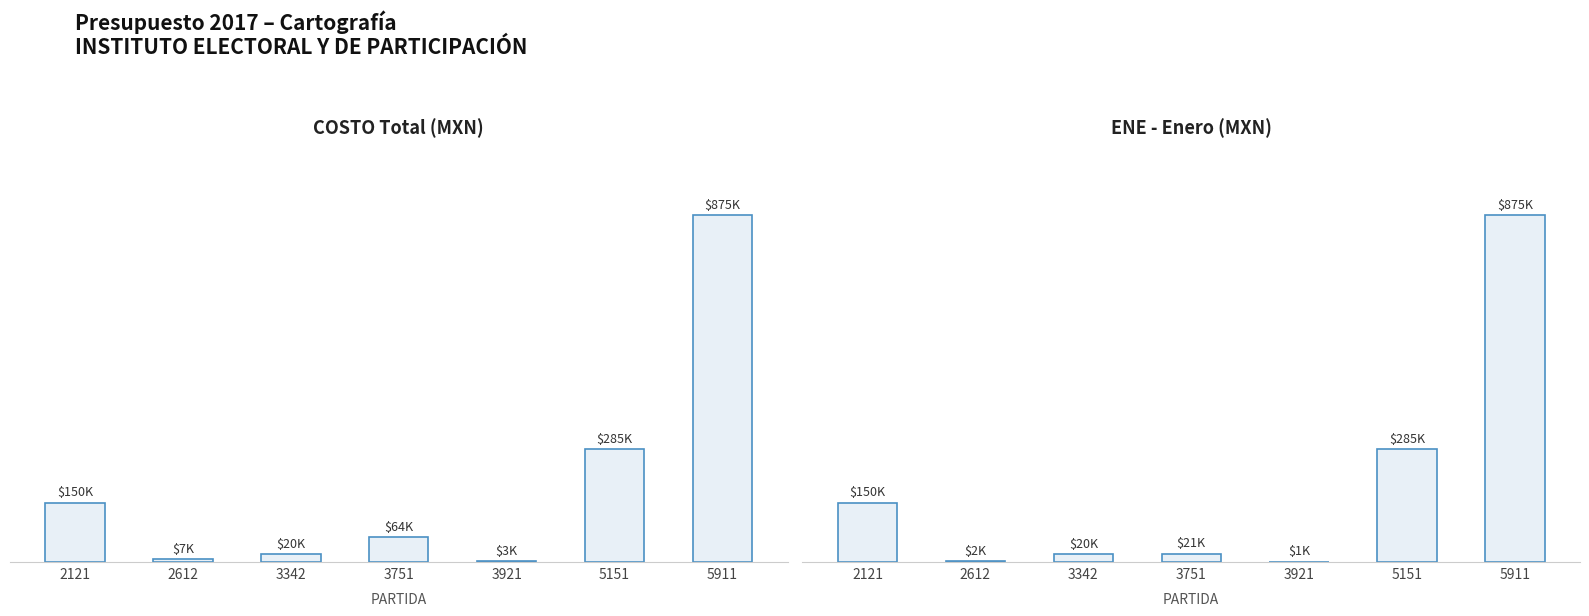

Which series has the largest total across all categories?

COSTO Total (MXN)